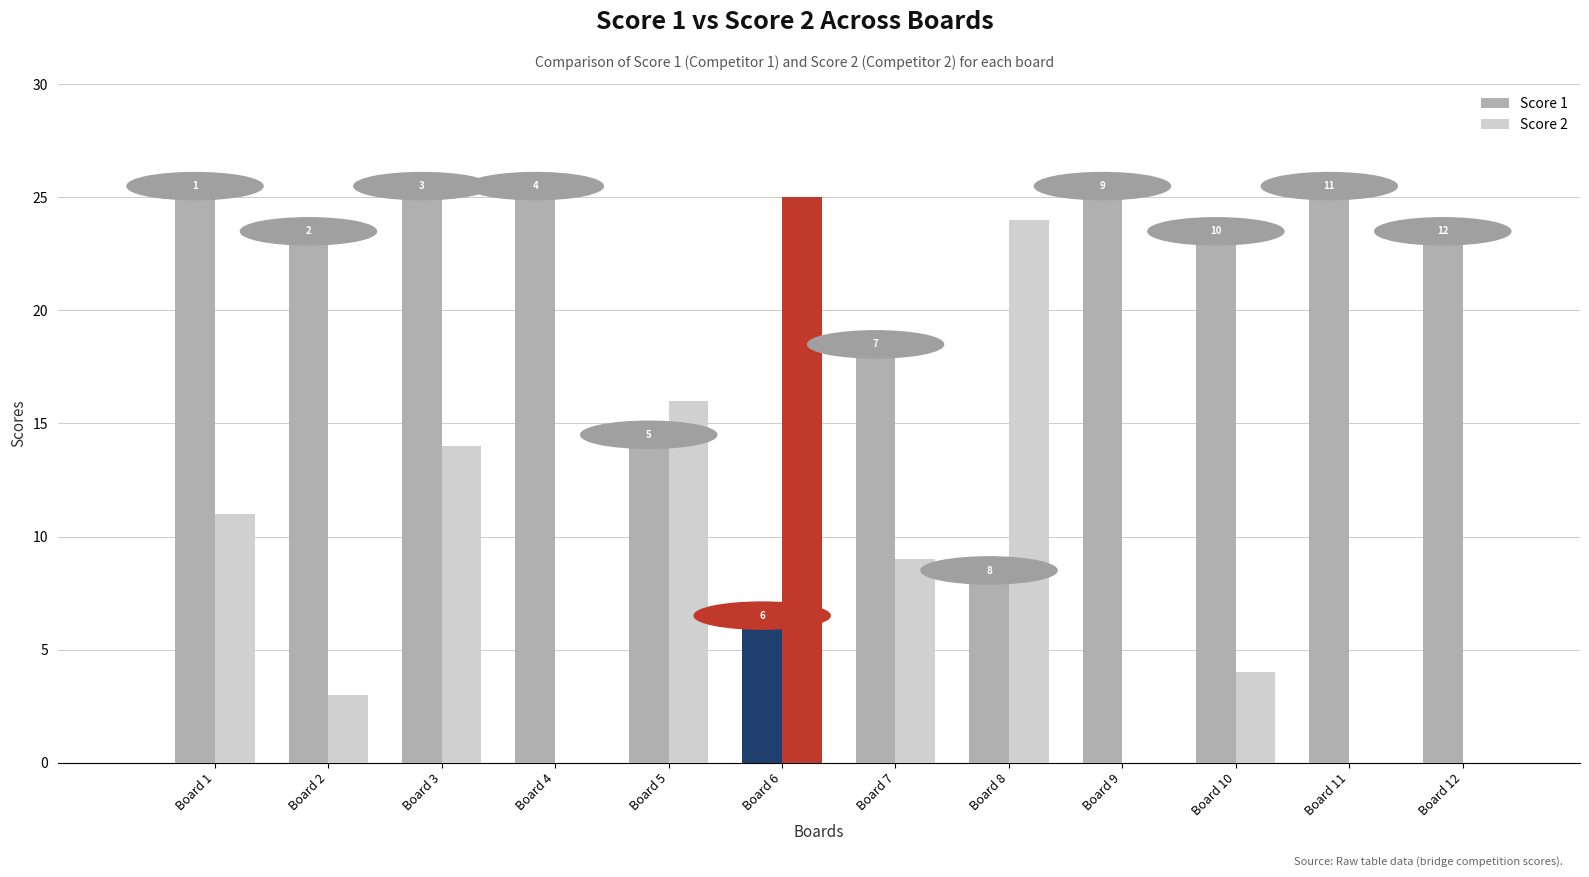

Count the number of categories in the chart.

12